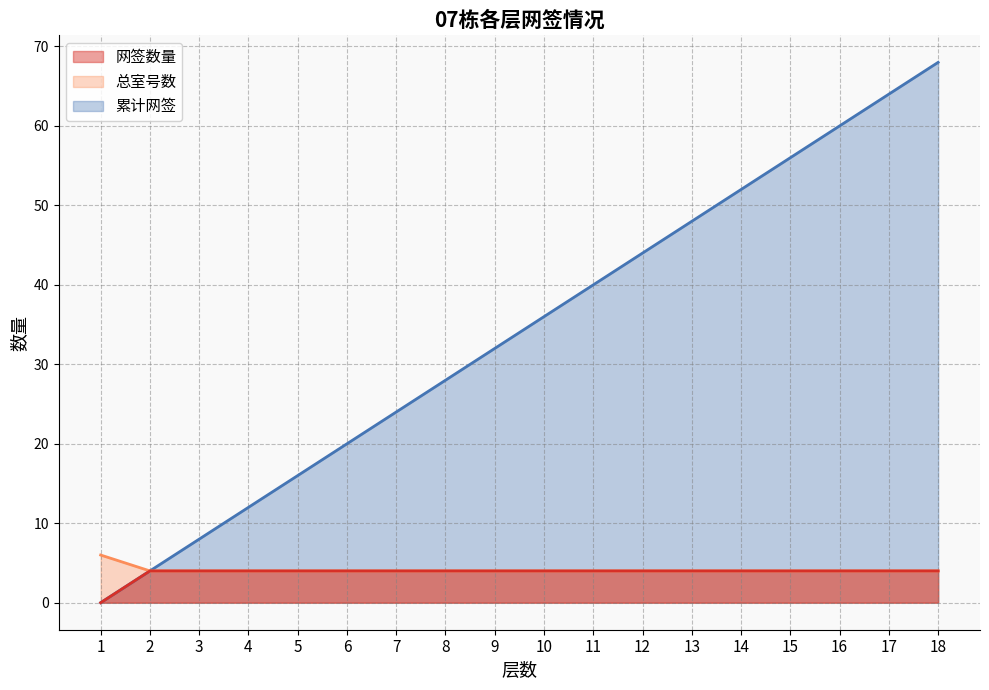

Which series has the largest total across all categories?

累计网签